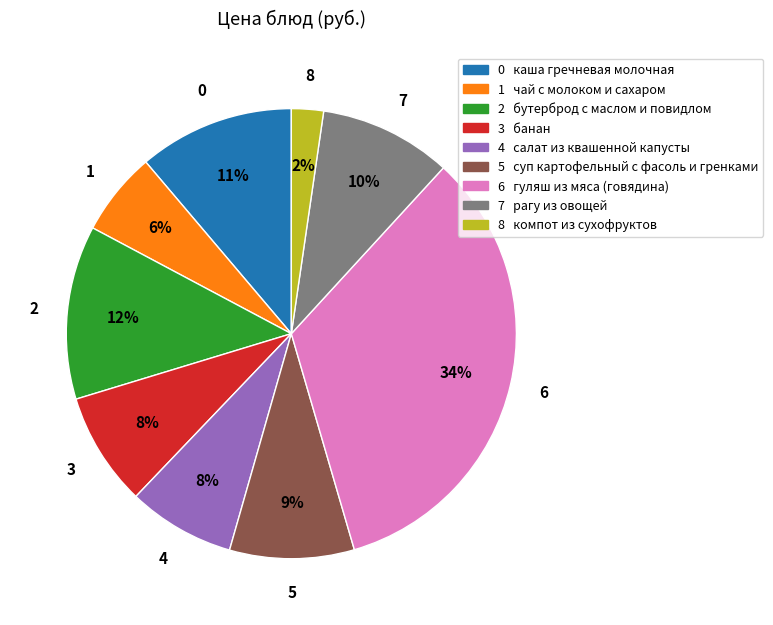

Is there any slice that represents more than half of the pie?

No